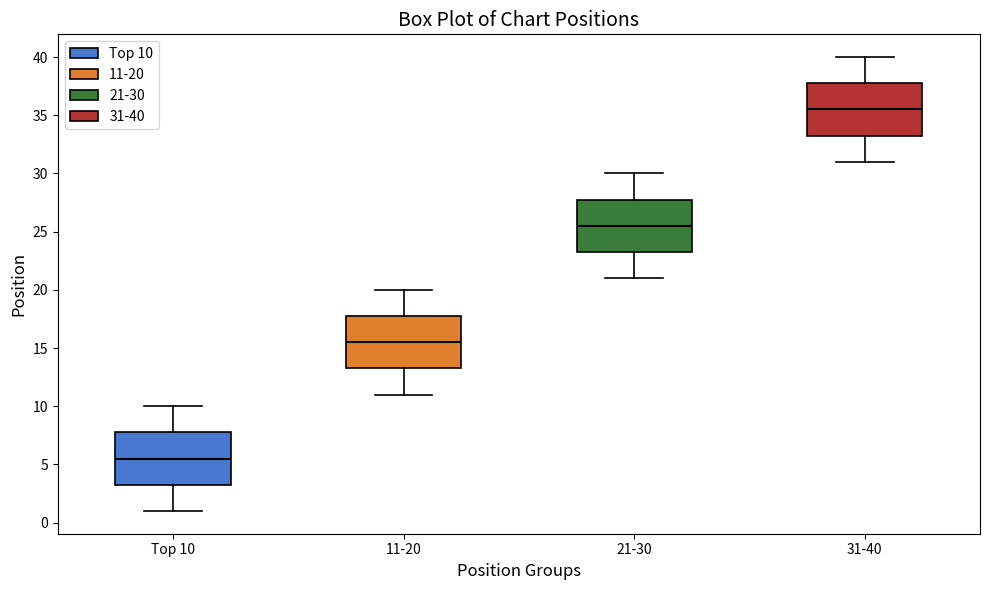

Reading left to right, transcribe this box plot: for each box, give where its median line is, the range the box spans, and where its two whiskers end, as read against the y-axis. The values are not printed on the chart, so give them approximately, as read against the axis.

Top 10: median 5.5, box 3.5 to 8.0, whiskers 1.0 to 10.0
11-20: median 15.5, box 13.5 to 18.0, whiskers 11.0 to 20.0
21-30: median 25.5, box 23.5 to 28.0, whiskers 21.0 to 30.0
31-40: median 35.5, box 33.5 to 38.0, whiskers 31.0 to 40.0